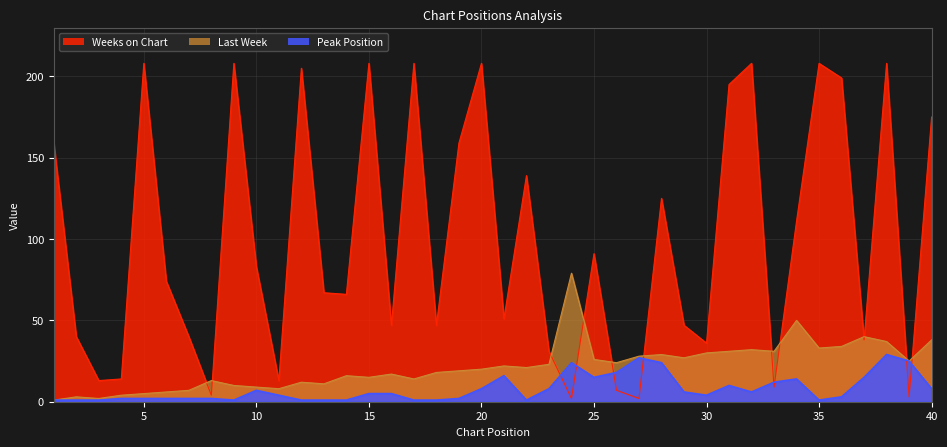

Reading left to right, transcribe all the data shown in this chart.

Last Week: 1	3	2	4	5	6	7	13	10	9	8	12	11	16	15	17	14	18	19	20	22	21	23	79	26	24	28	29	27	30	31	32	31	50	33	34	40	37	25	38
Weeks on Chart: 159	40	13	14	208	74	40	4	208	83	13	205	67	66	208	47	208	47	159	208	51	139	31	2	91	7	2	125	47	36	195	208	9	111	208	199	38	208	3	175
Peak Position: 1	1	1	2	2	2	2	2	1	7	4	1	1	1	5	5	1	1	2	8	16	1	8	24	15	18	27	24	6	4	10	6	12	14	1	3	15	29	25	8